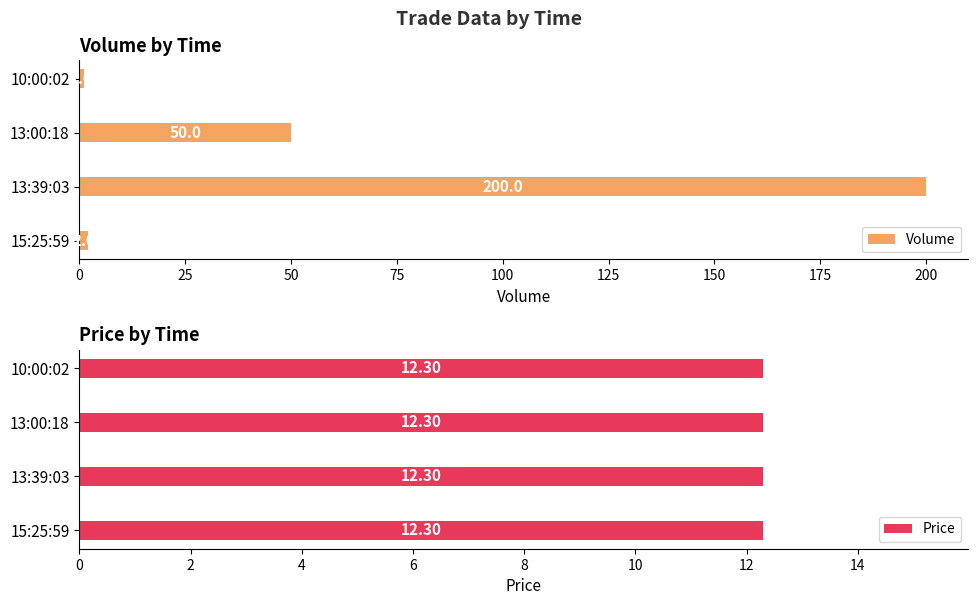

Is it true that Volume equals 89 at 13:00:18?

False